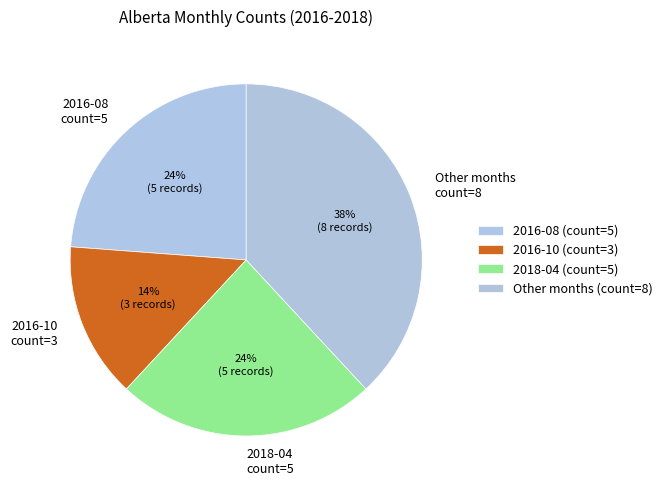

The 2016-10 count=3 slice represents 14% of the pie. True or false?

True